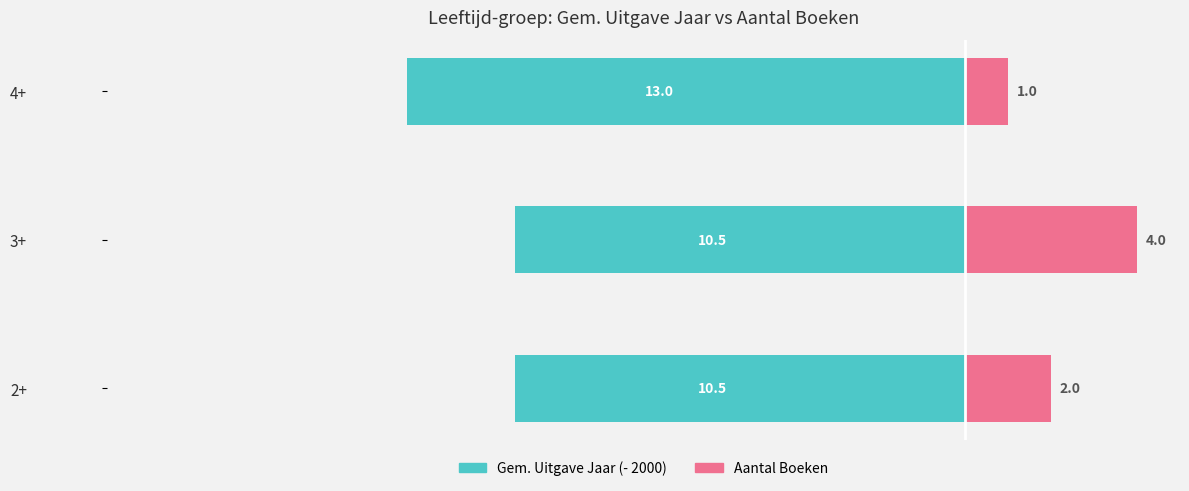

What is the value of the Aantal Boeken bar at the 3rd from the left?

1.0